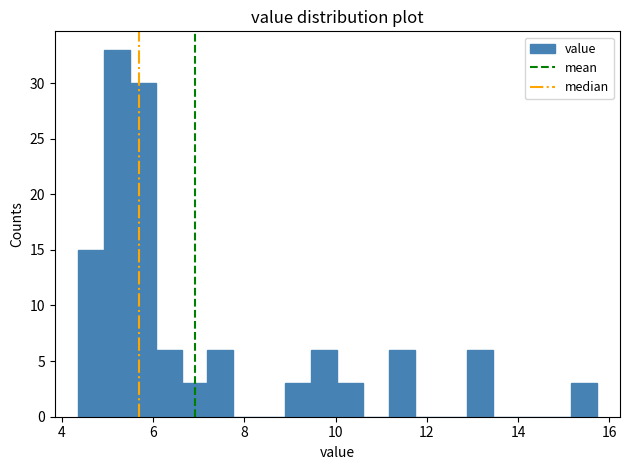

Read against the x-axis, roughly where is the centre of the tallest bar?

5.2